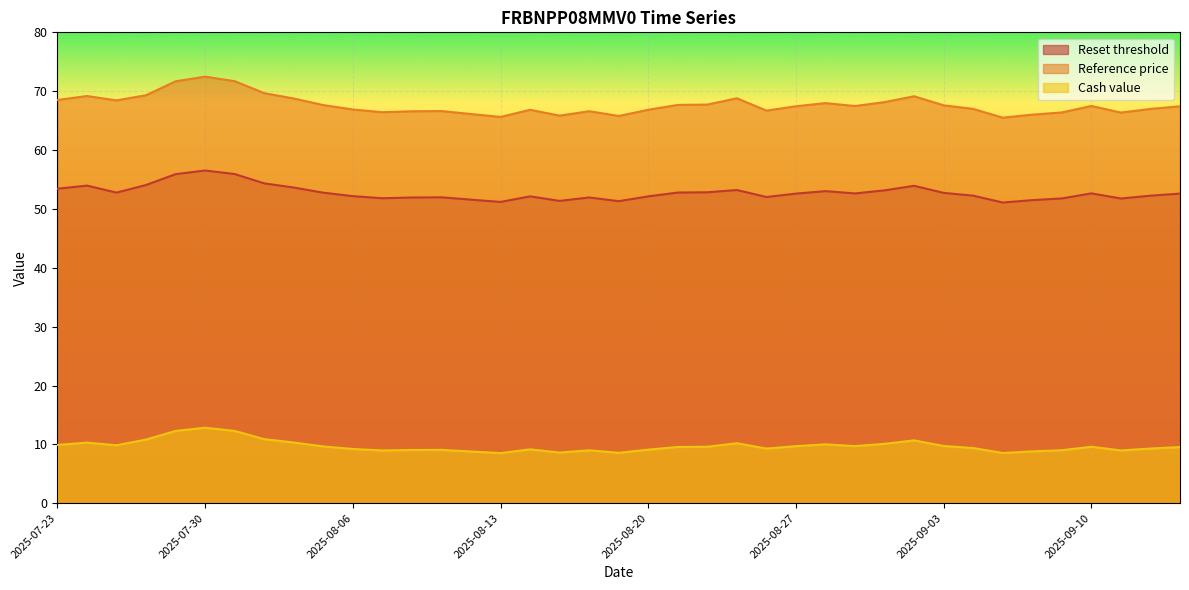

How many interior local peaks does the Cash value series have?

9